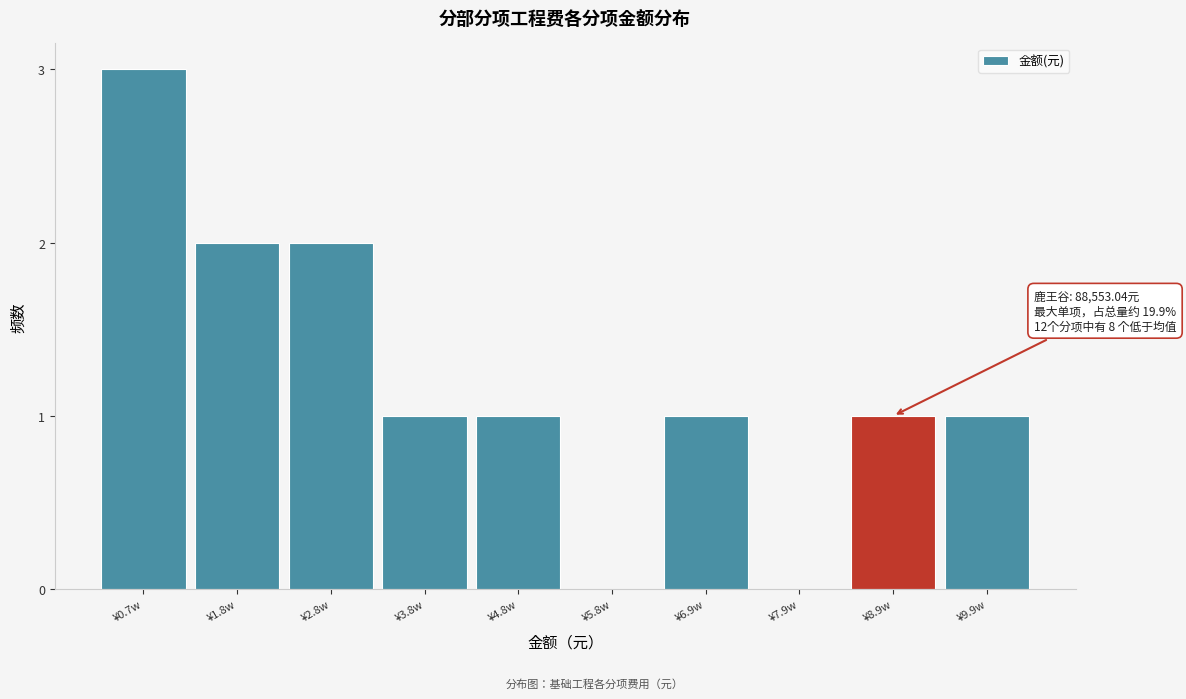

Reading right to left, what are all the values shown in this chart?

¥9.9w=1	¥8.9w=1	¥7.9w=0	¥6.9w=1	¥5.8w=0	¥4.8w=1	¥3.8w=1	¥2.8w=2	¥1.8w=2	¥0.7w=3